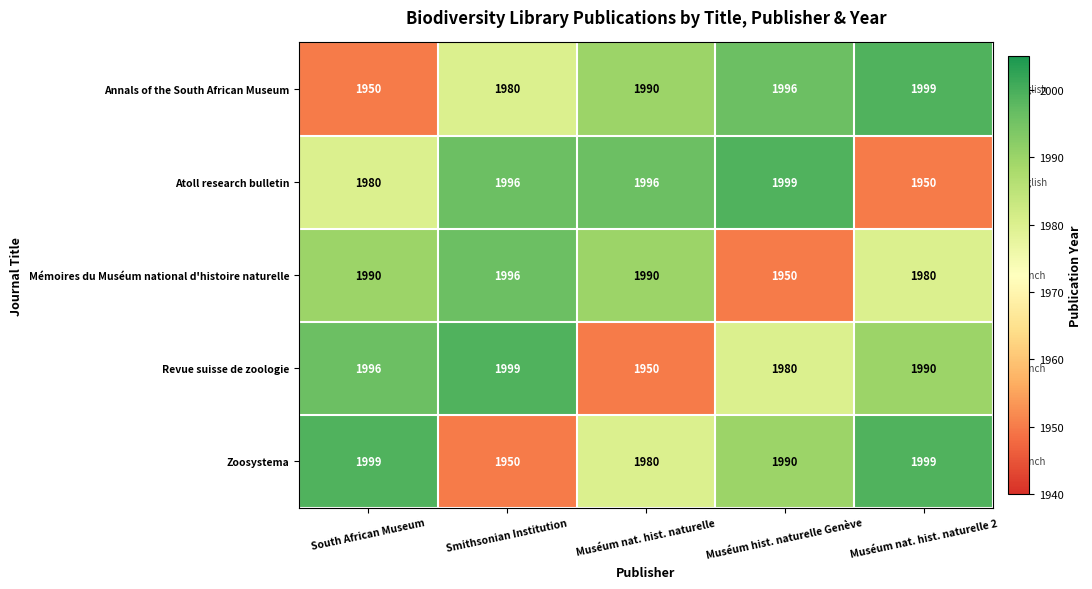

Count the Mémoires du Muséum national d'histoire naturelle values in the range 1980 to 1990.

3